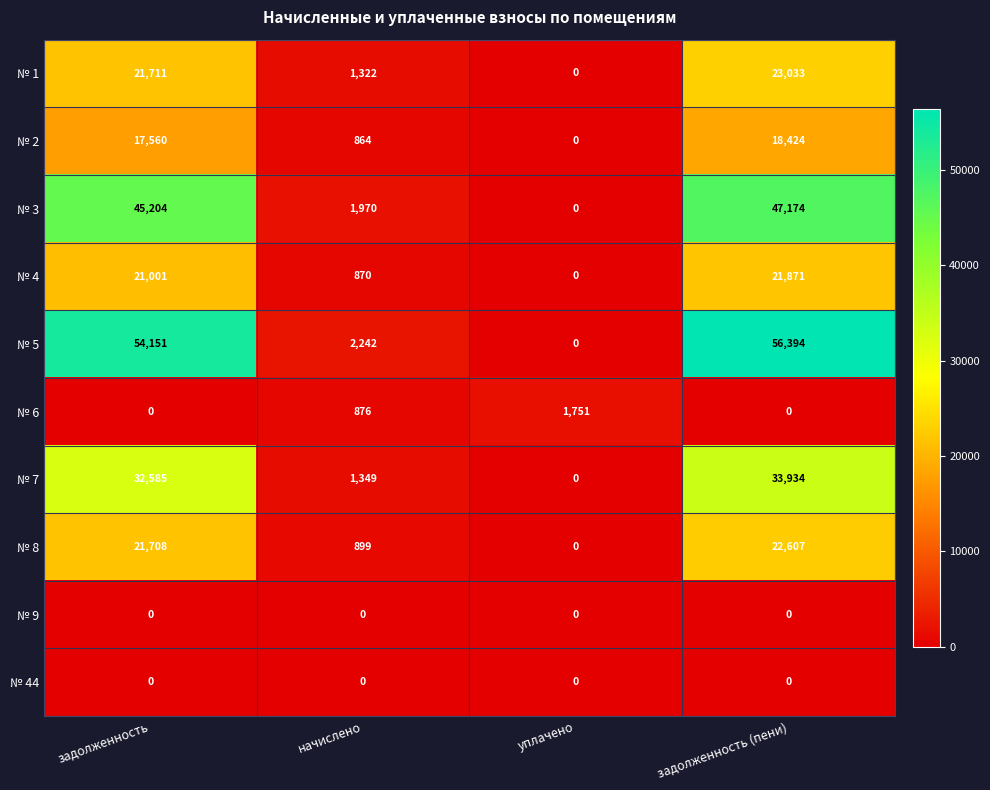

Is it true that № 7 equals 33934 at задолженность (пени)?

True